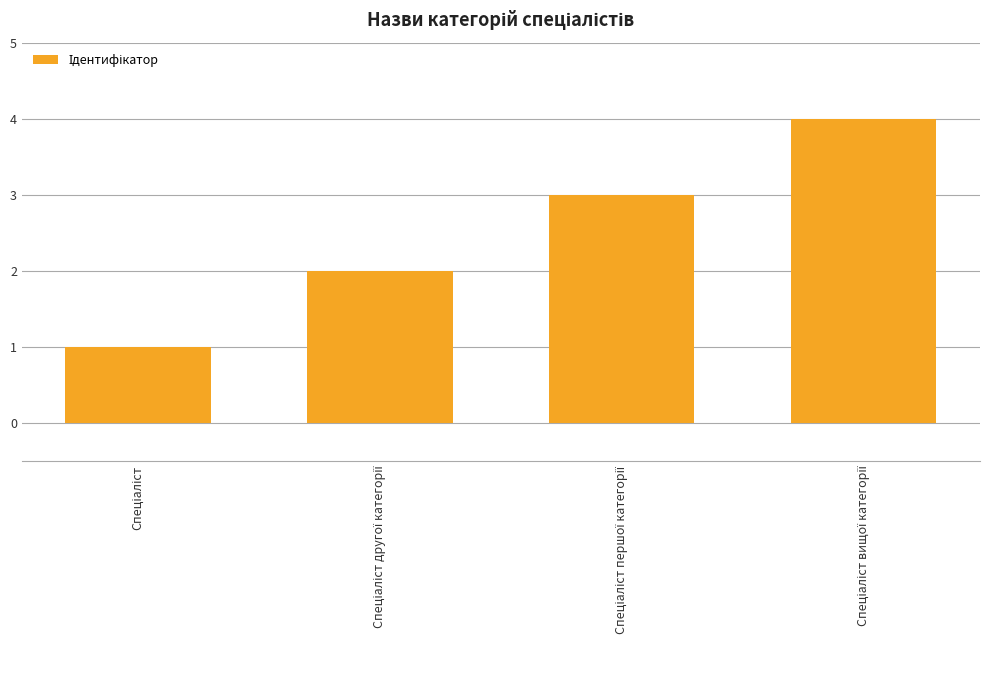

What is the difference between the second highest and minimum values?

2